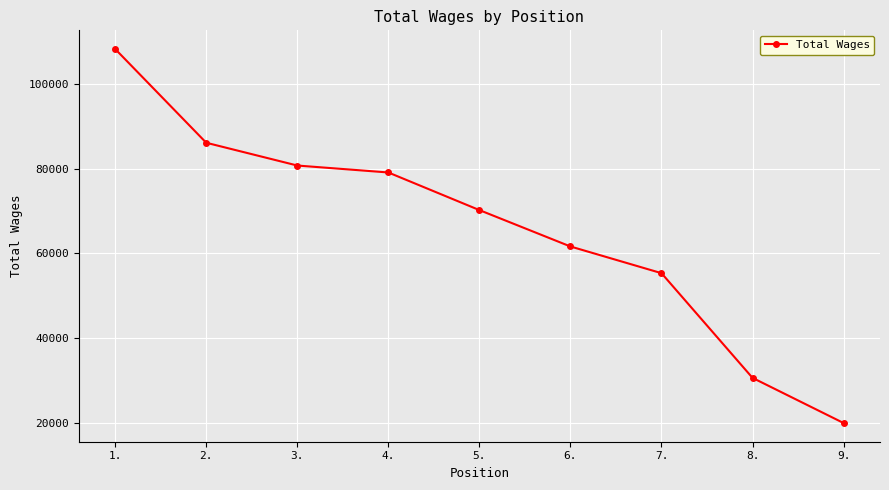

Where does the data first go above 70212?

1.